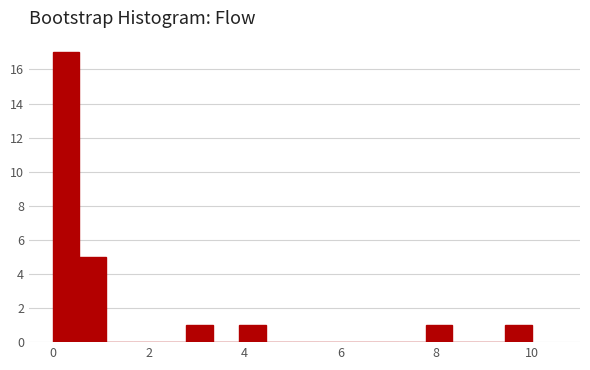

Read against the x-axis, roughly where is the centre of the tallest bar?

0.2